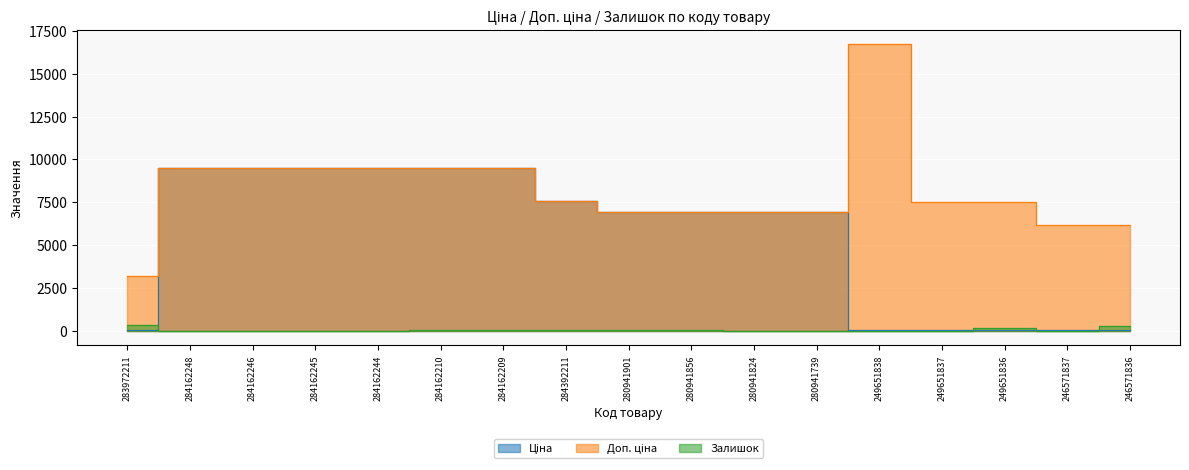

True or false: Ціна has a value of 9480.1 at 284162245.

True